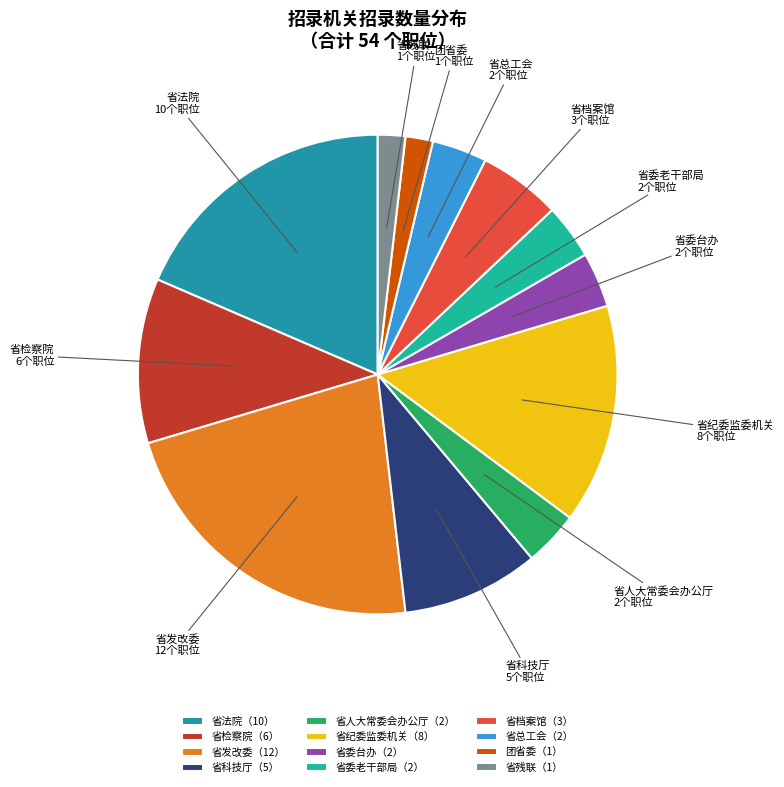

True or false: 省人大常委会办公厅 accounts for 4% of the total.

True